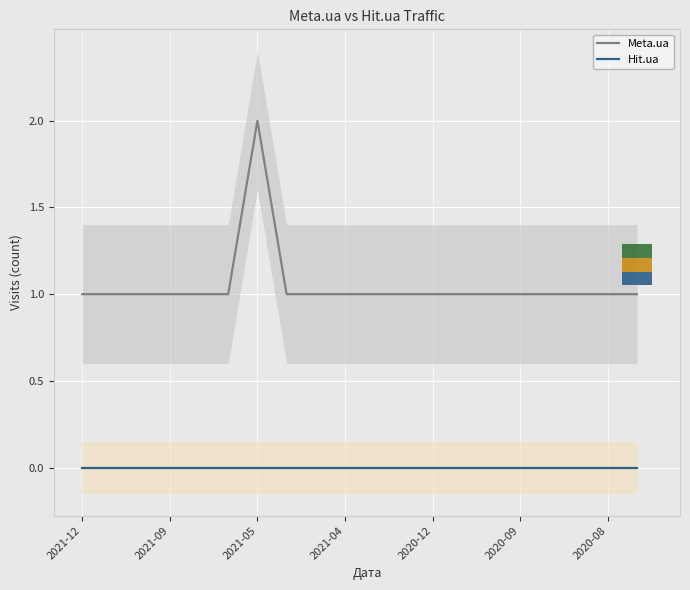

Is it true that Meta.ua equals 1 at 2020-08?

True